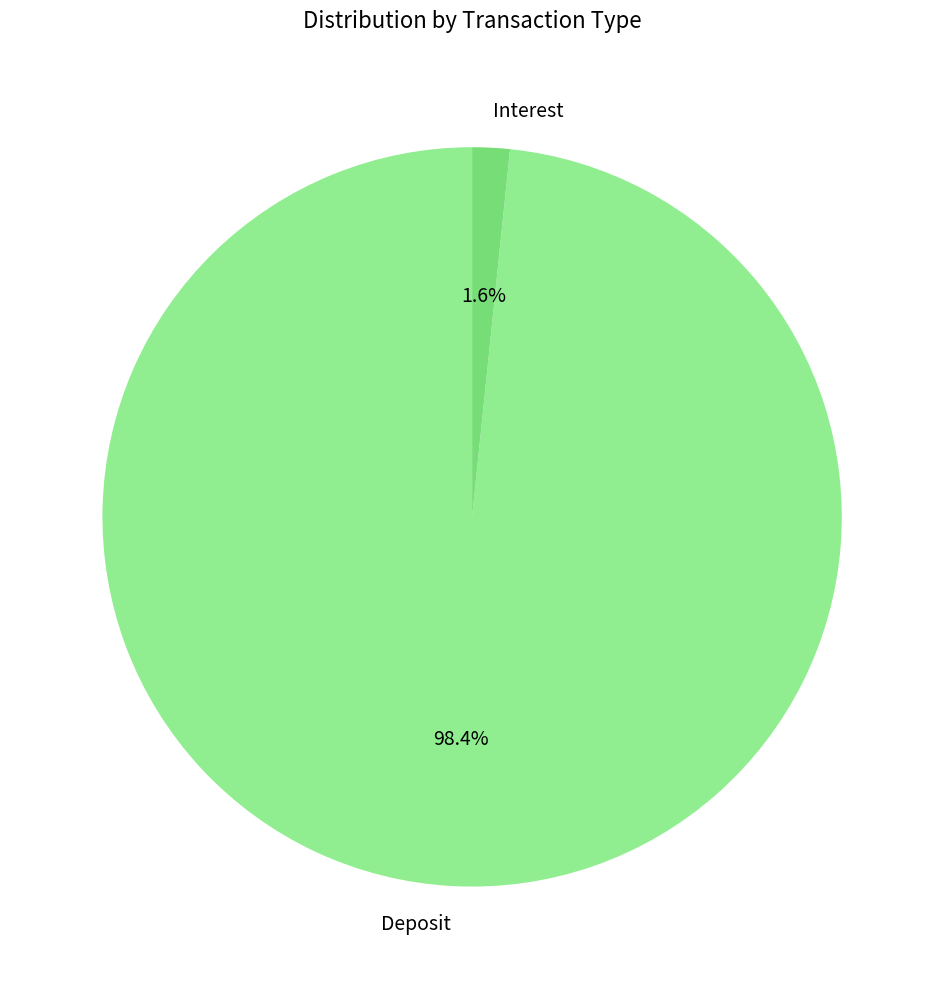

Which has a higher value, Deposit or Interest?

Deposit